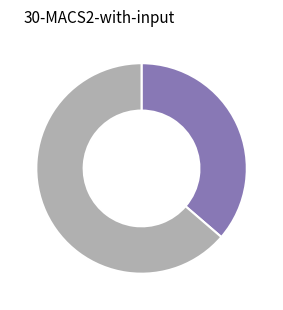

Does any single category account for the majority?

Yes